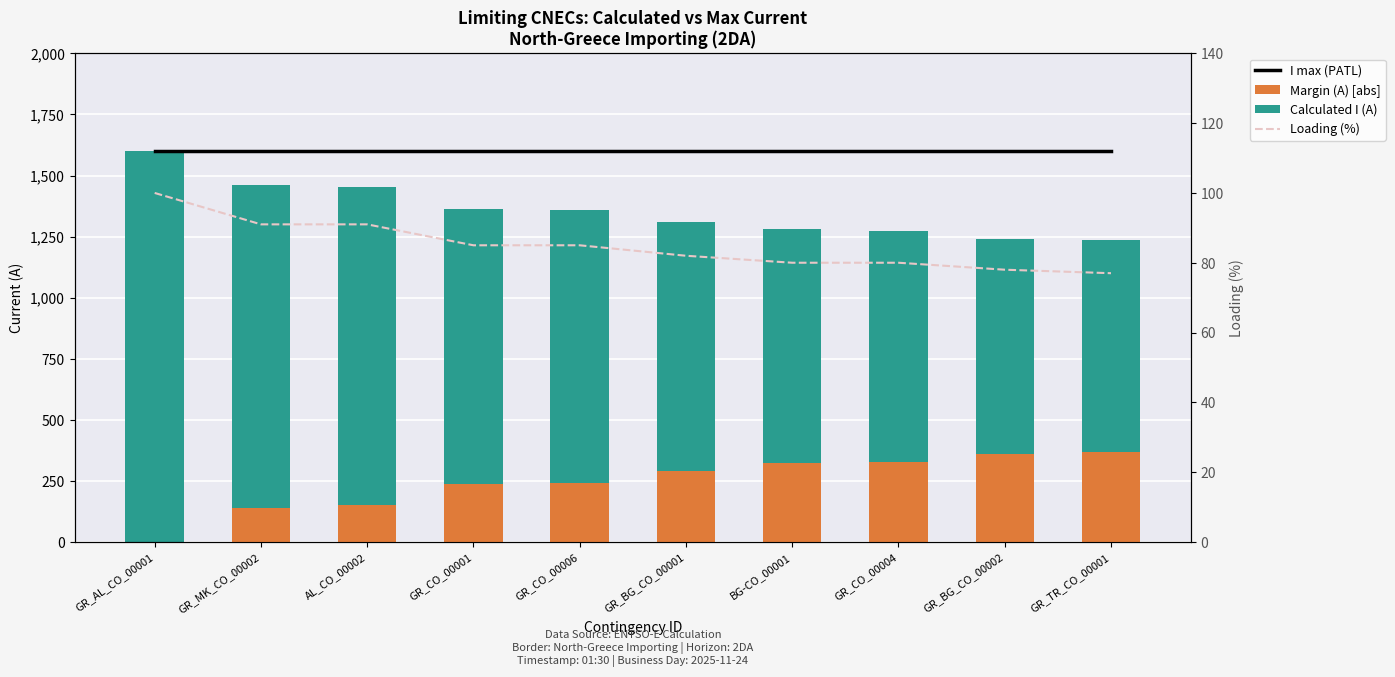

Rank the categories by Calculated I (A) value from lowest to highest.

GR_TR_CO_00001, GR_BG_CO_00002, GR_CO_00004, BG-CO_00001, GR_BG_CO_00001, GR_CO_00006, GR_CO_00001, AL_CO_00002, GR_MK_CO_00002, GR_AL_CO_00001